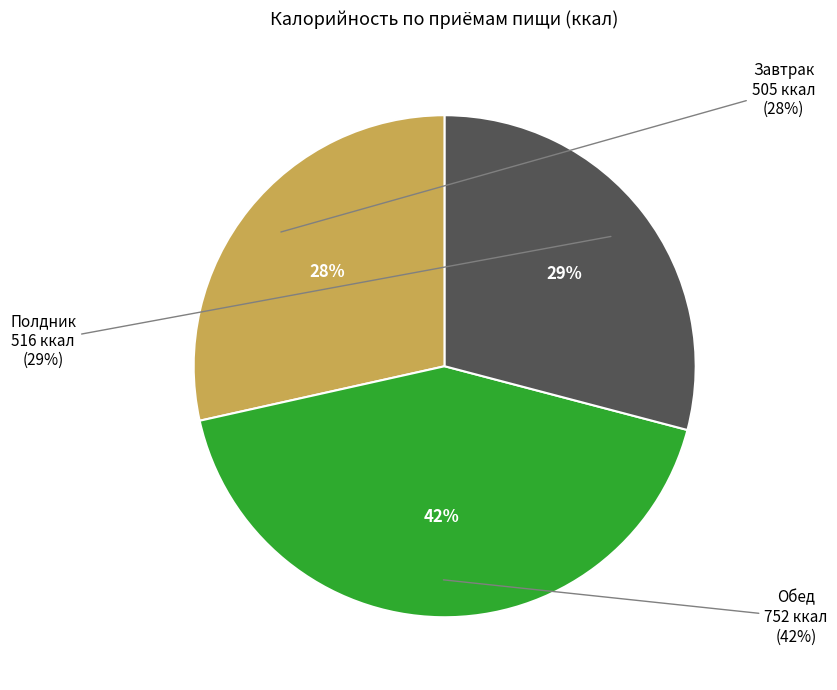

Do Завтрак and Полдник together represent more than half of the pie?

Yes